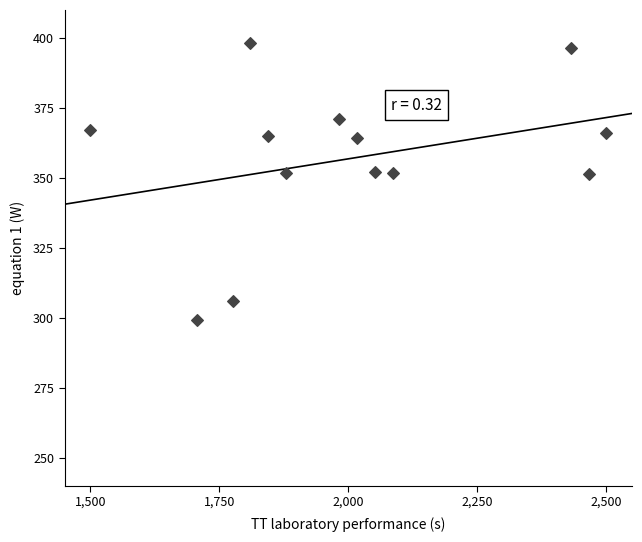

What is the range of Y values (max minus min)?

98.9